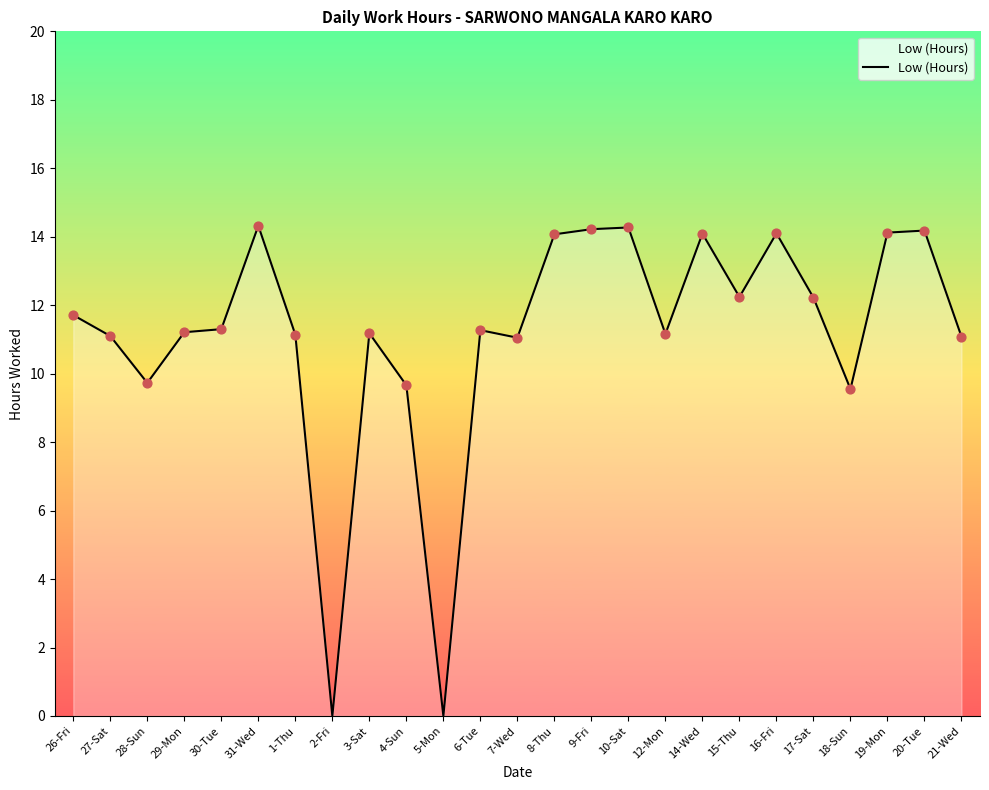

What is the change in value from 27-Sat to 20-Tue?

+3.1